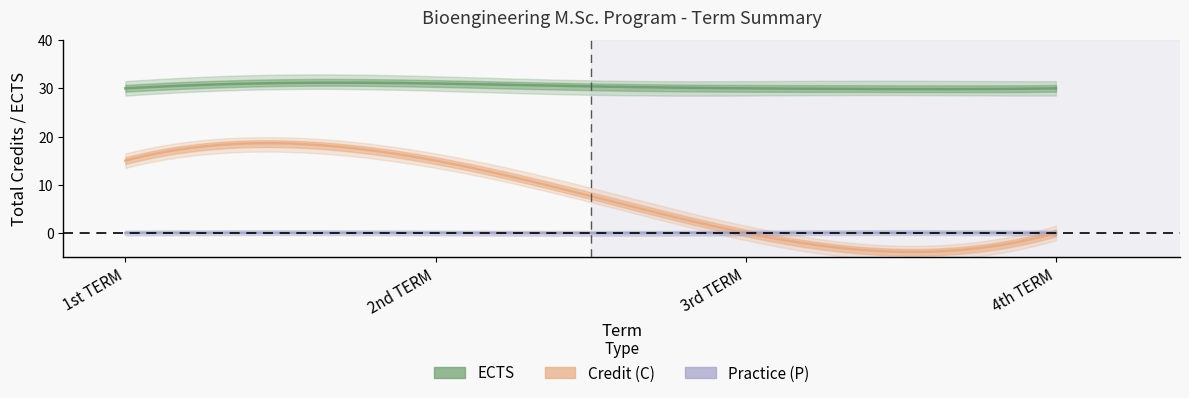

Count the number of data series in this chart.

3